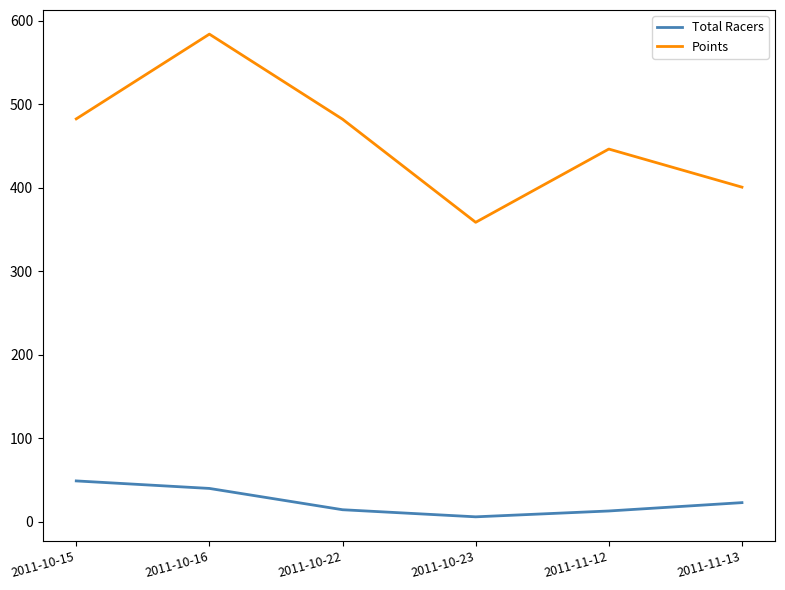

How many interior local valleys does the Total Racers series have?

1